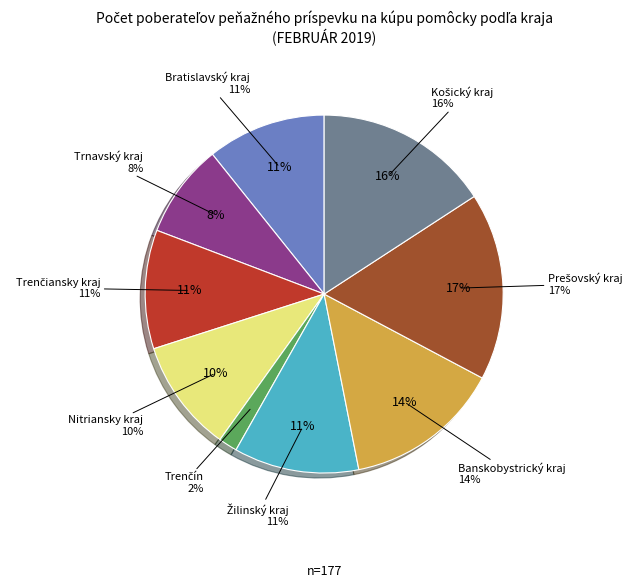

To the nearest percent, what portion does Trenčín represent?

2%